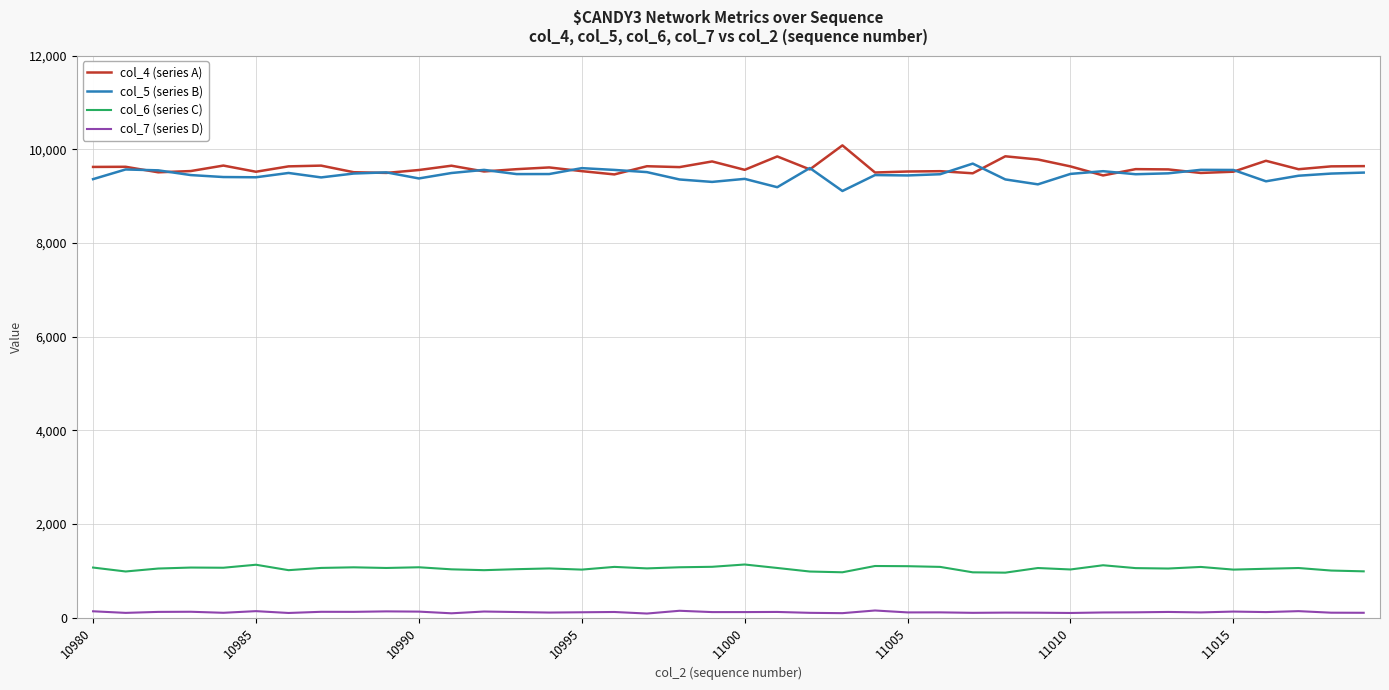

Is this an area chart (filled region under the line)?

No